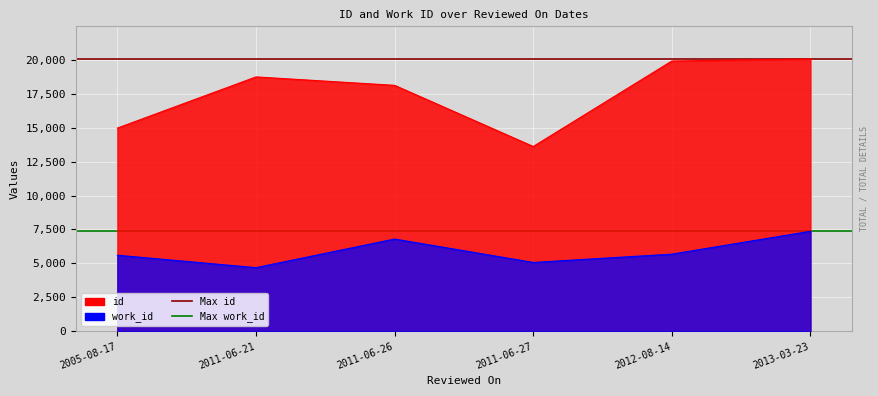

Which series has the largest total across all categories?

Max id (Total CPU cores equiv)